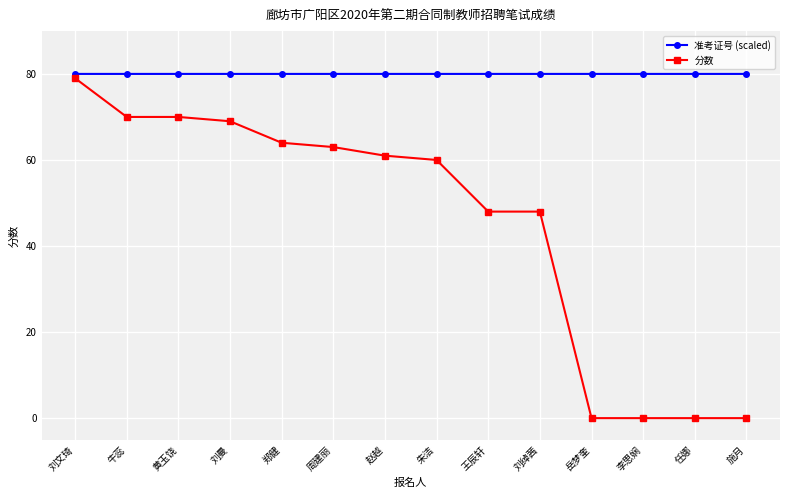

True or false: 准考证号 (scaled) and 分数 cross at least once.

False